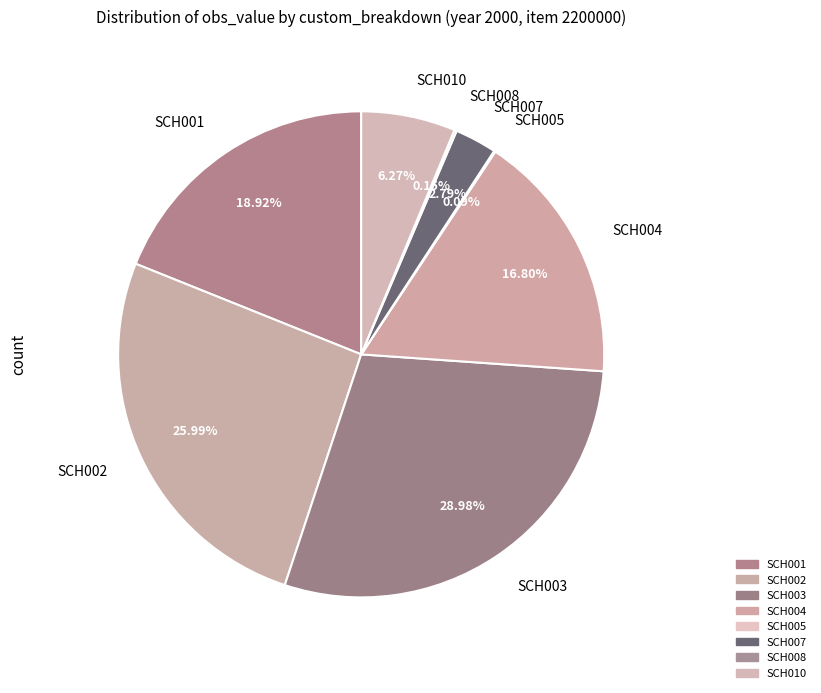

Approximately how many times larger is the value at SCH003 compared to SCH001?

1.5